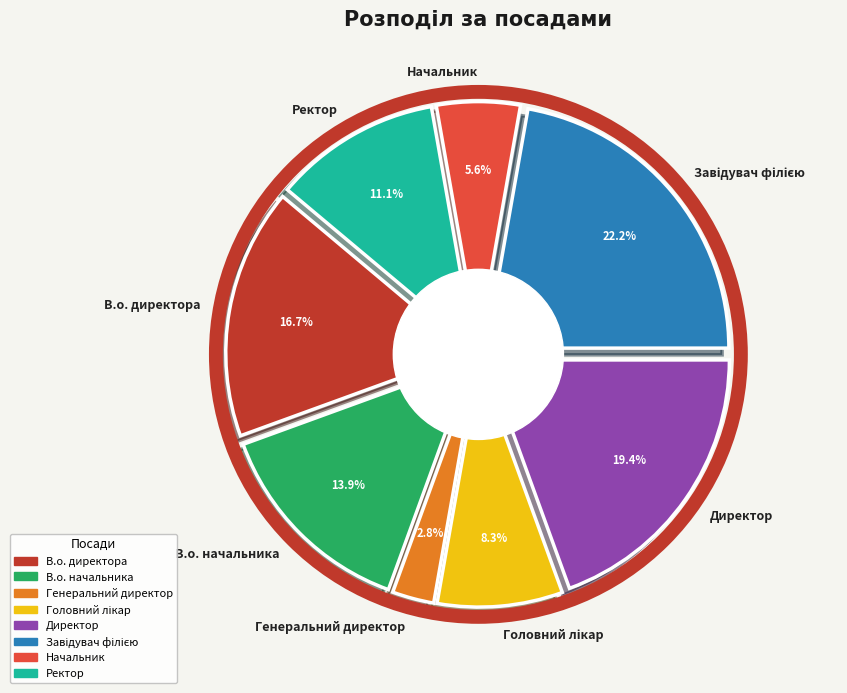

Is it true that Начальник is 1% of the pie?

False